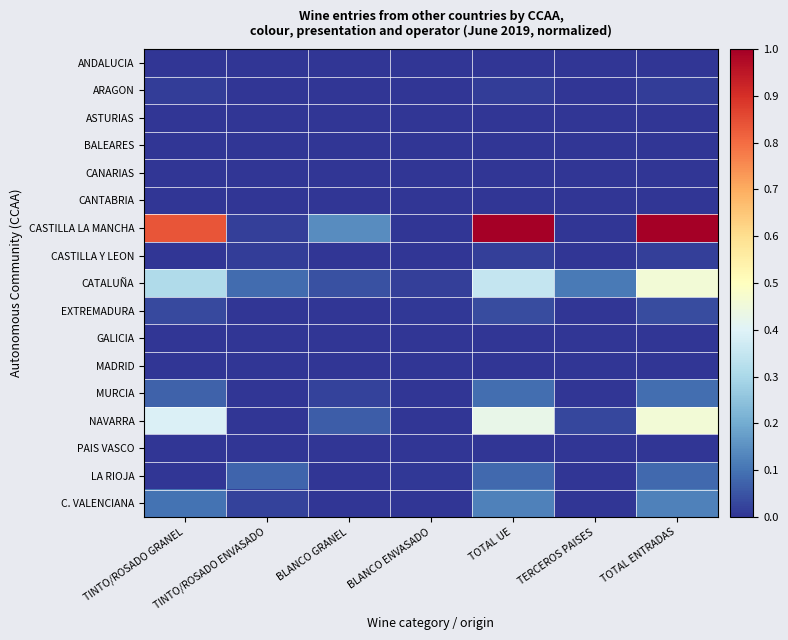

Which series has the largest total across all categories?

CASTILLA LA MANCHA